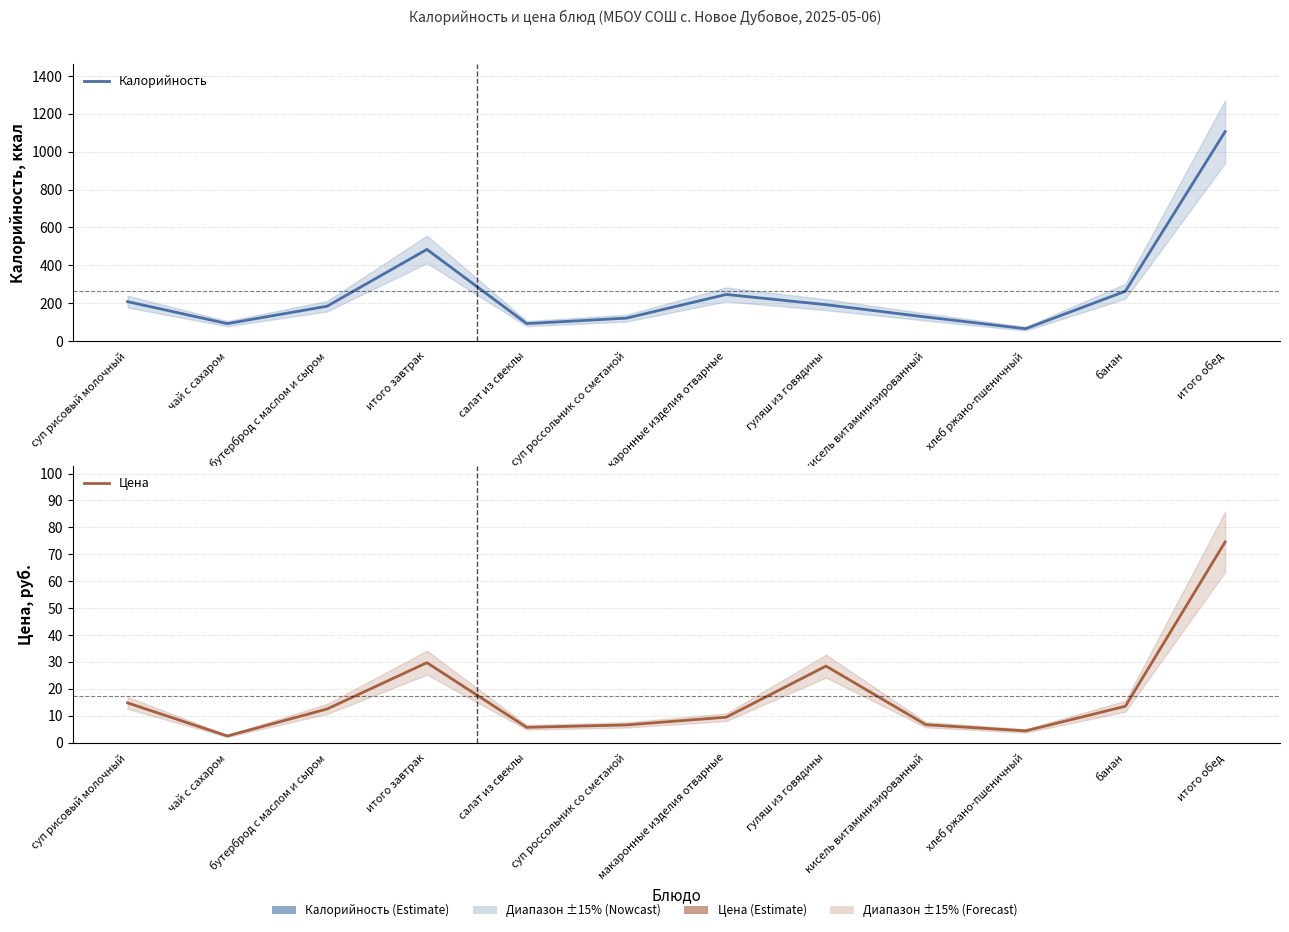

In Цена, how many points are higher than both neighbors (excluding endpoints)?

2